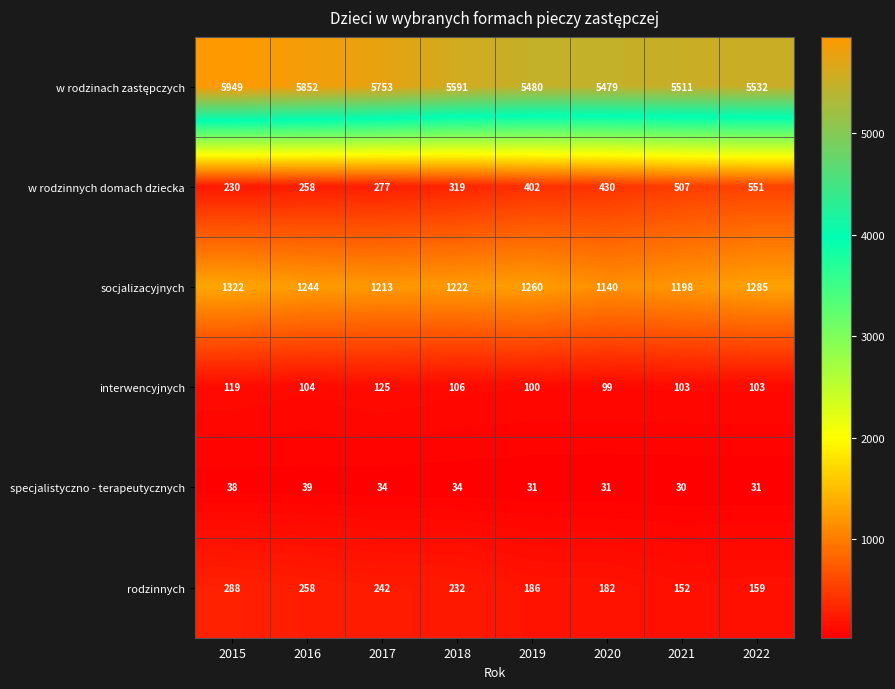

What is the sum of all rodzinnych values?

1699